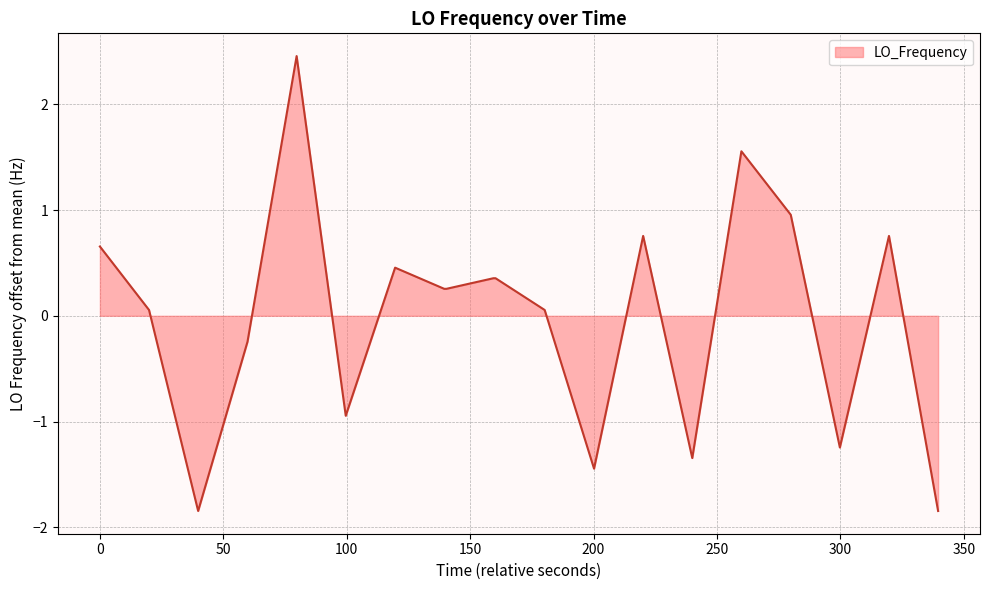

What is the smallest value displayed?

-1.8